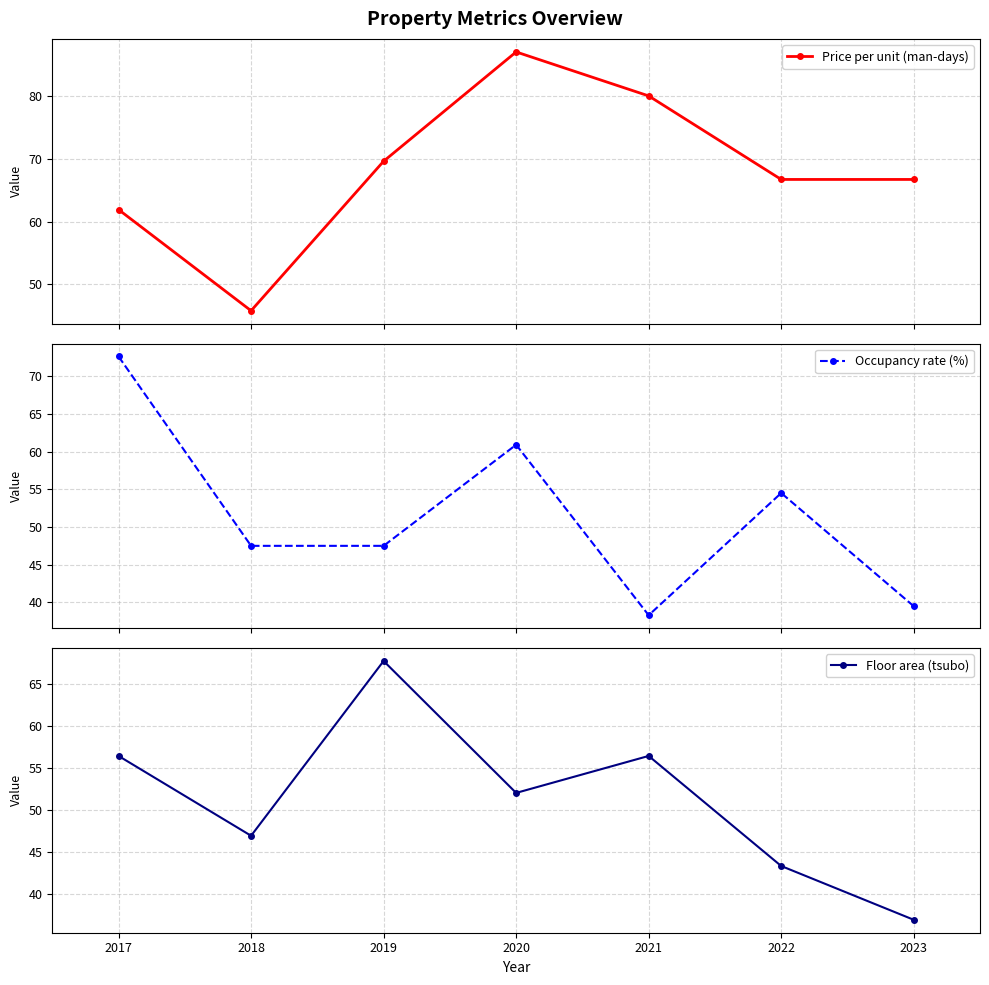

Is the value of Floor area (tsubo) at 2020 greater than the value of Occupancy rate (%) at 2018?

Yes